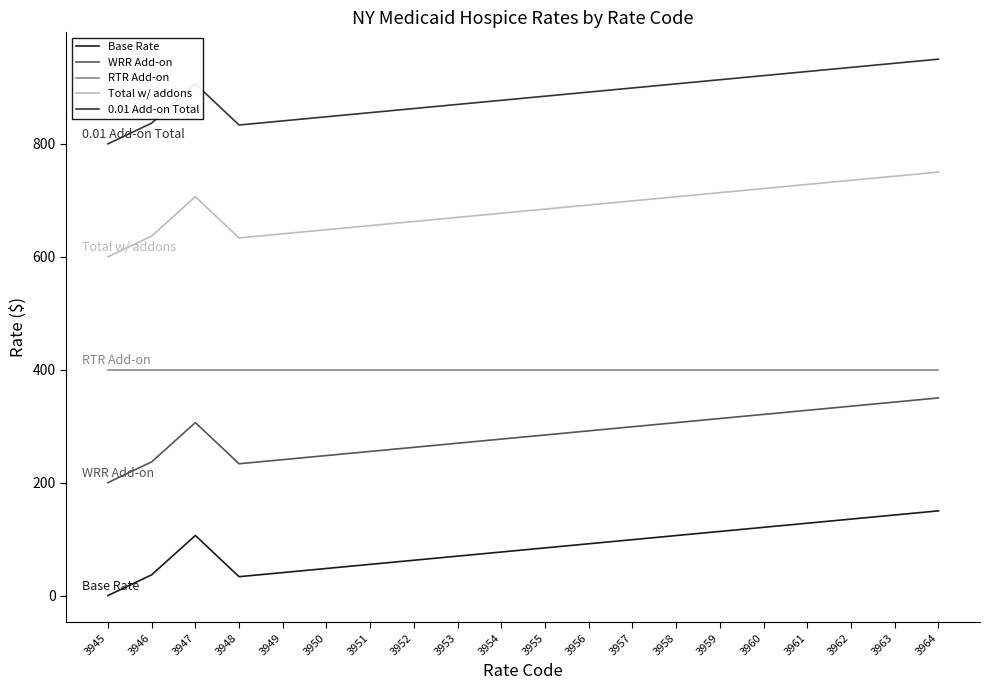

Where is the first local maximum for Total w/ addons?

3947